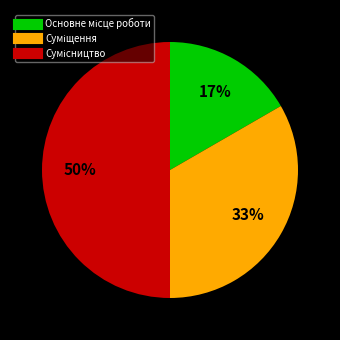

To the nearest percent, what is the difference between the largest and smallest slice percentages?

33%